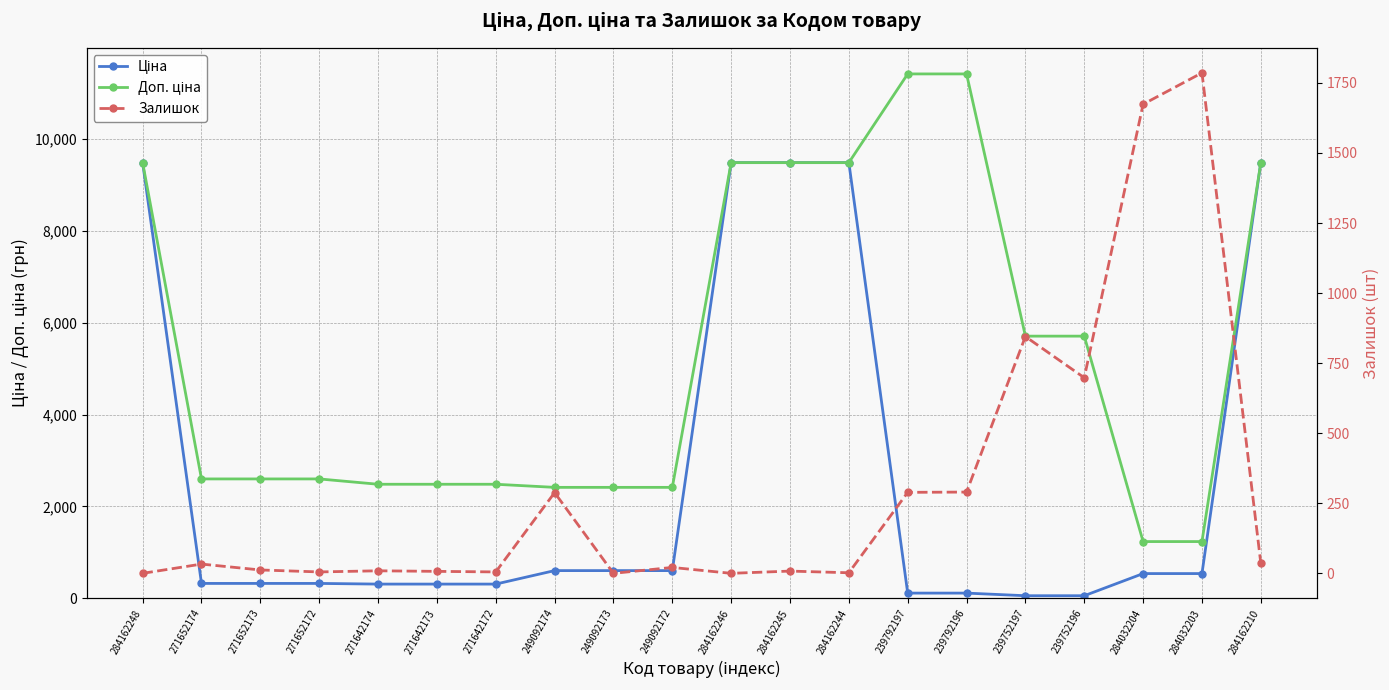

What is the sum of all Ціна values?

52537.0